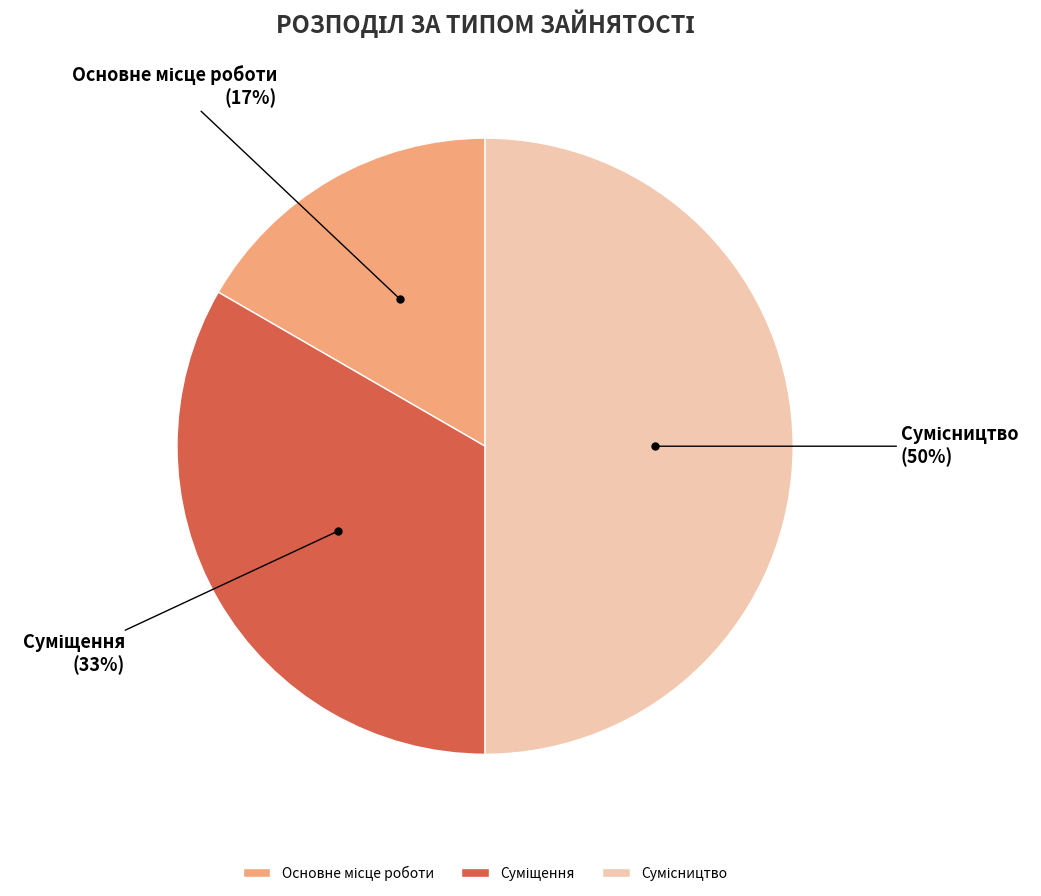

To the nearest percent, what is the average slice percentage?

33%